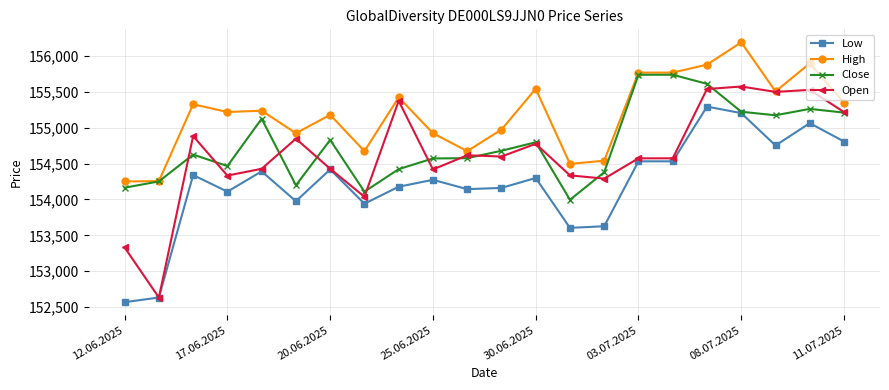

Which series has the largest range (max minus min)?

Open